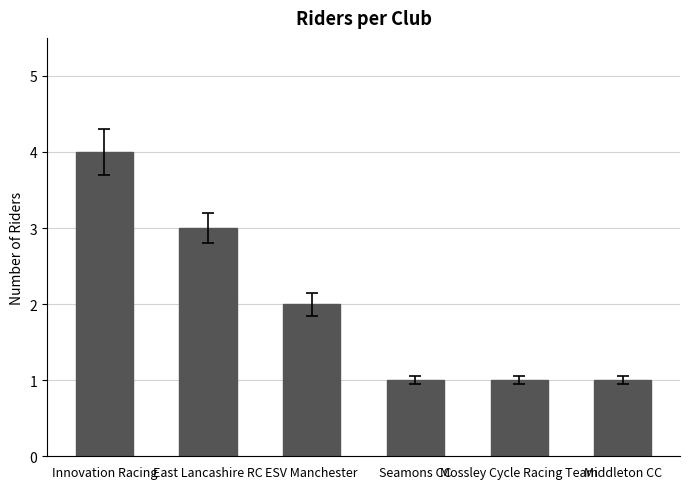

How many distinct data groups are displayed?

1